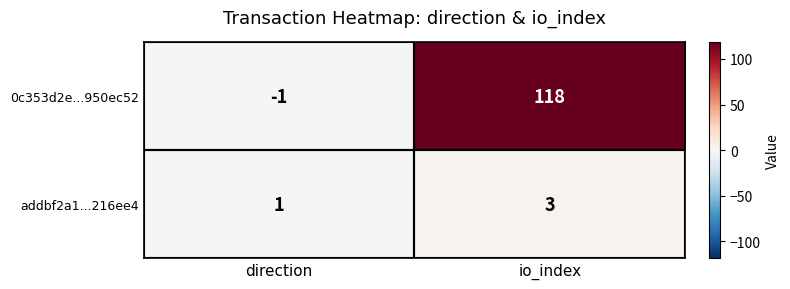

At which category is the sum across all series the highest?

io_index